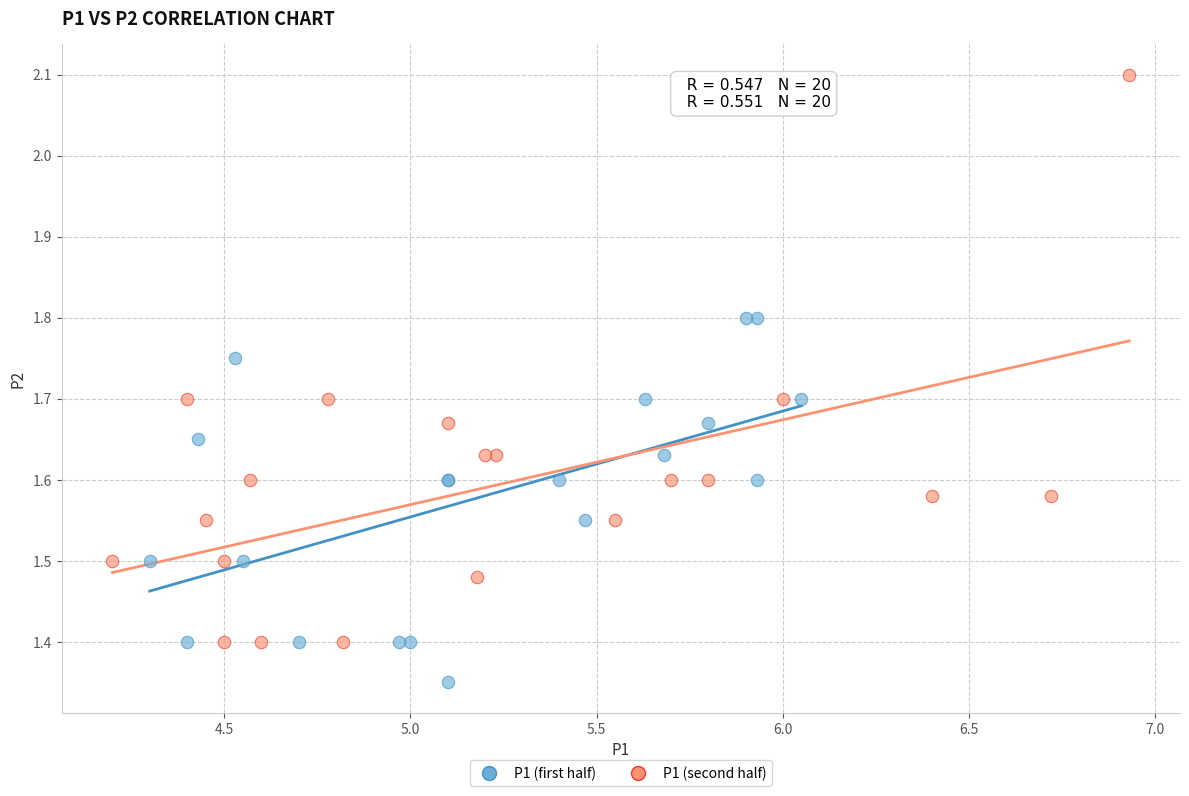

What are all the series names shown in the legend?

P1 (first half), P1 (second half)